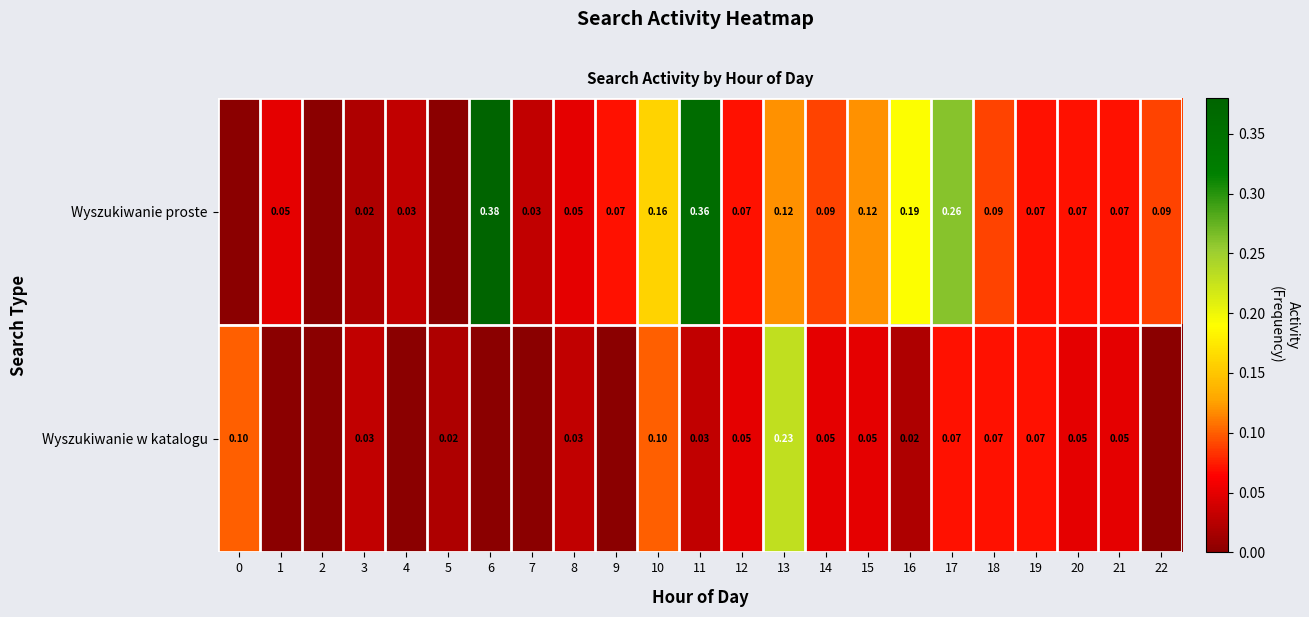

Between 8 and 10, which series saw the biggest shift?

Wyszukiwanie proste